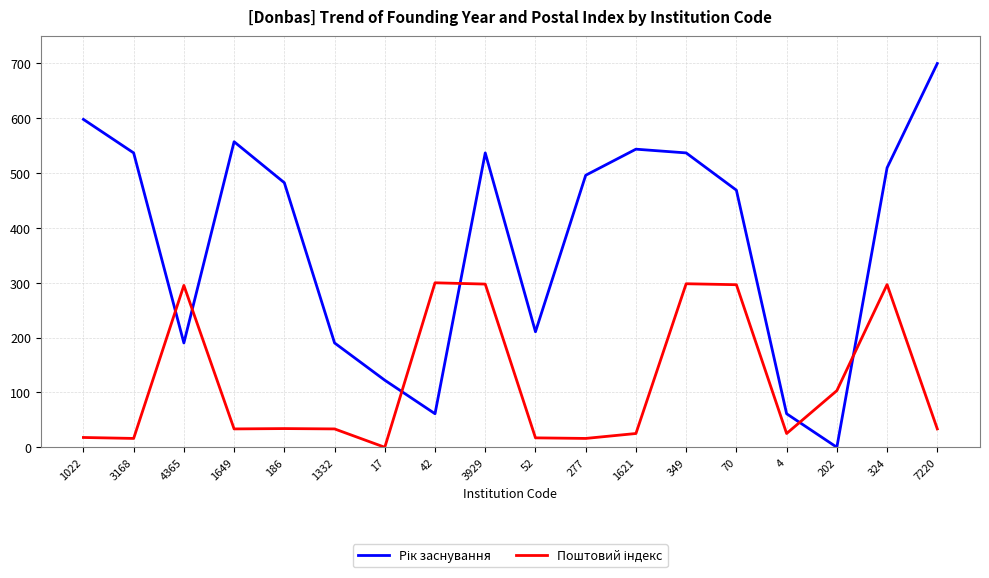

What is the spread (max minus min) of values at 349?

238.6